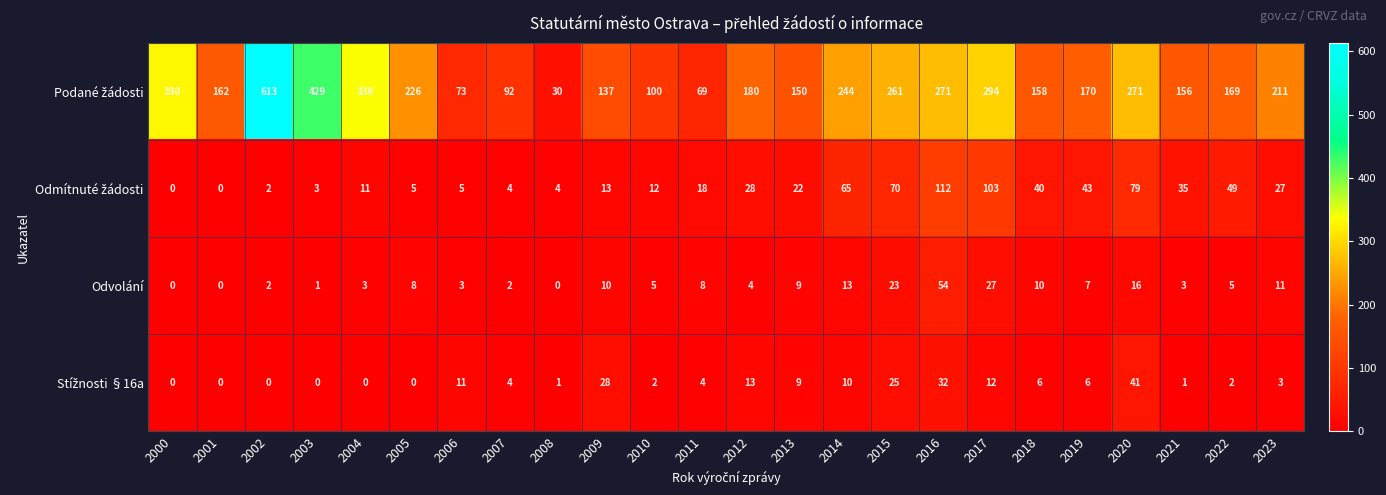

What is the average value of the Odvolání series?

9